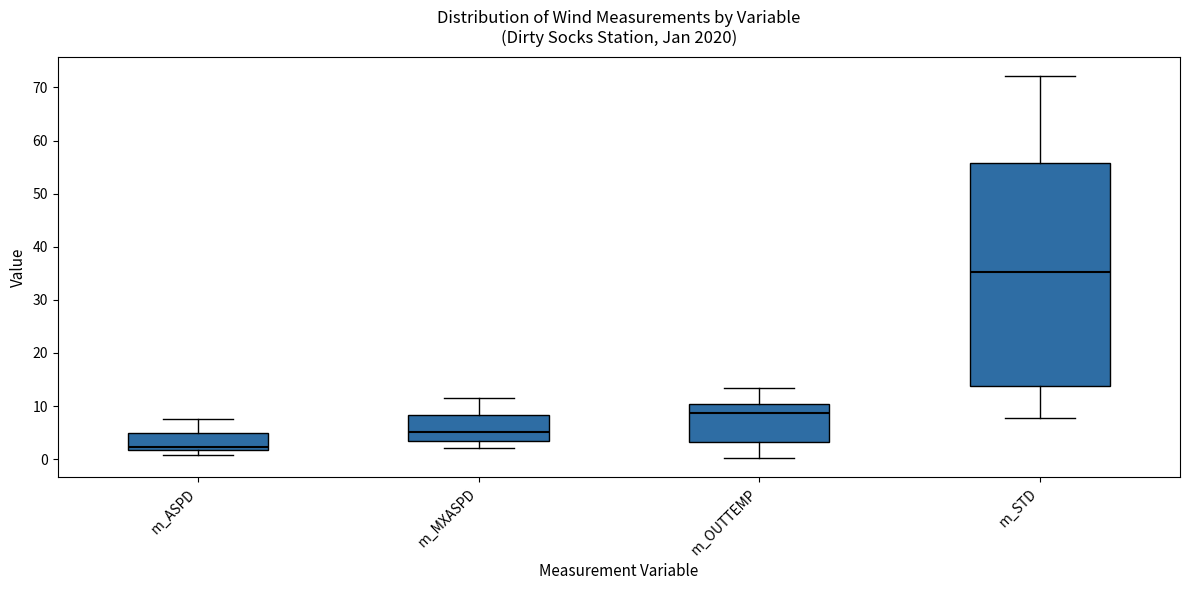

Which box has the highest median line?

m_STD